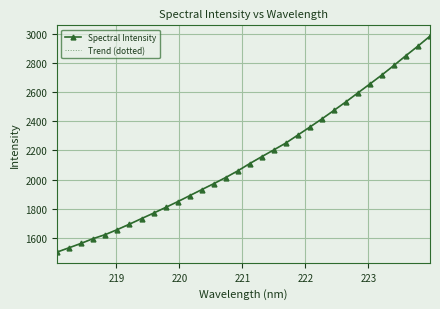

What is the maximum value shown in the chart?

2984.7